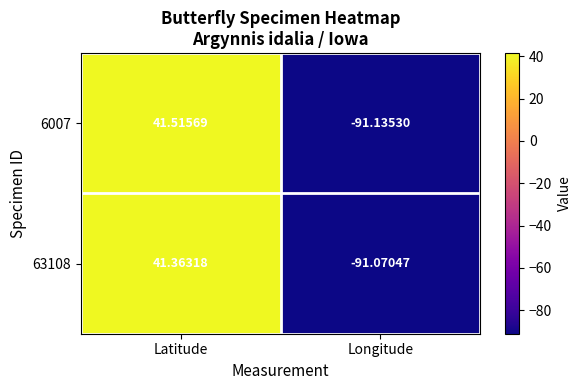

At which label does 6007 reach its peak?

Latitude